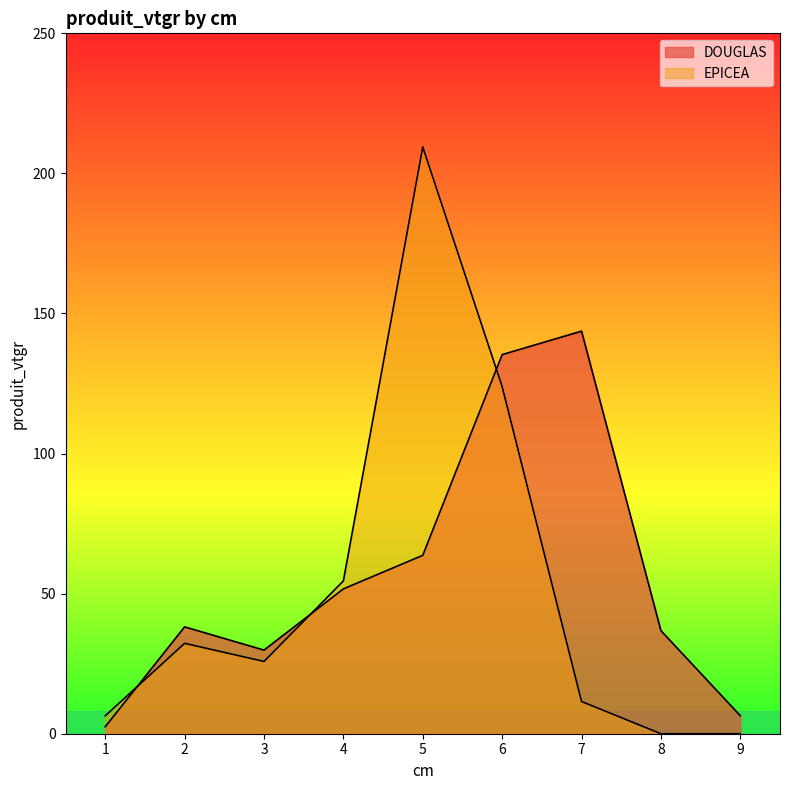

What is the lowest value of the DOUGLAS series?

2.5